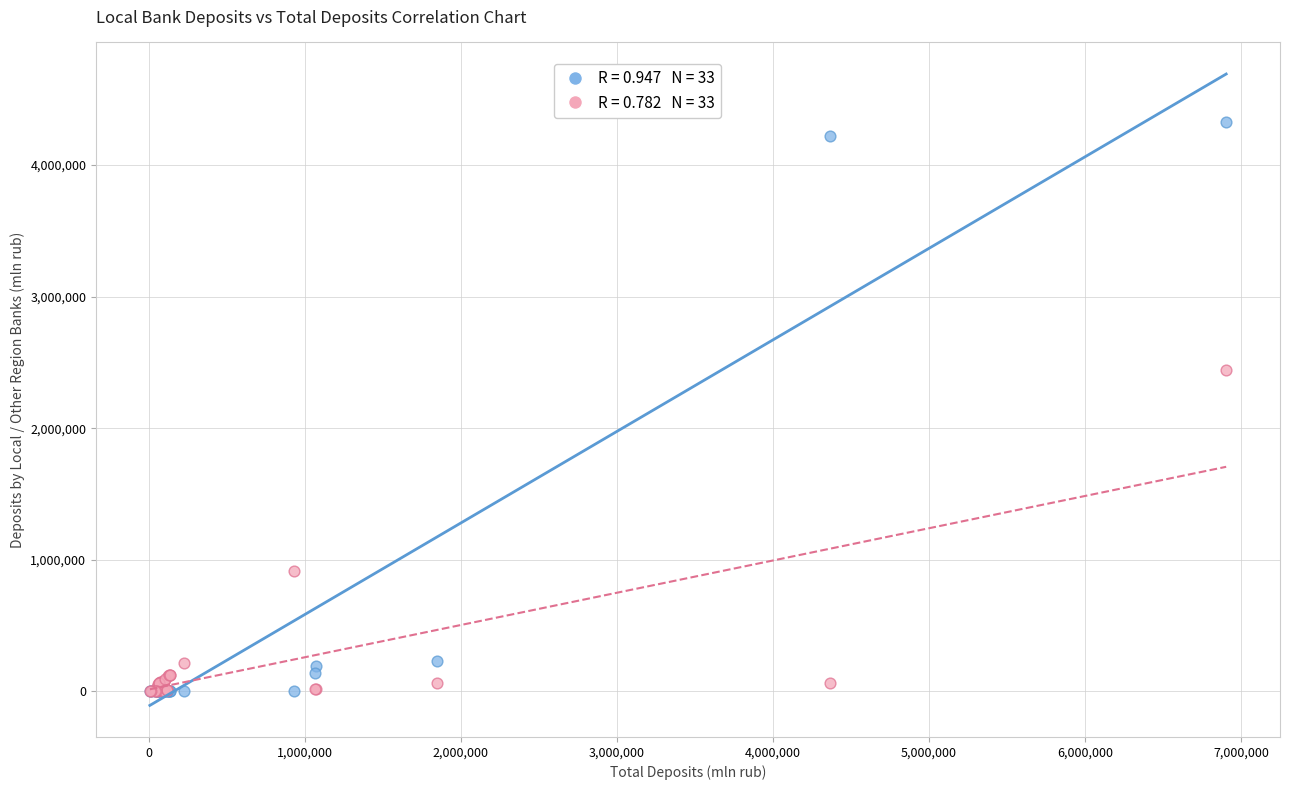

Across all series, what Y value is closest to 2163352?

2439660